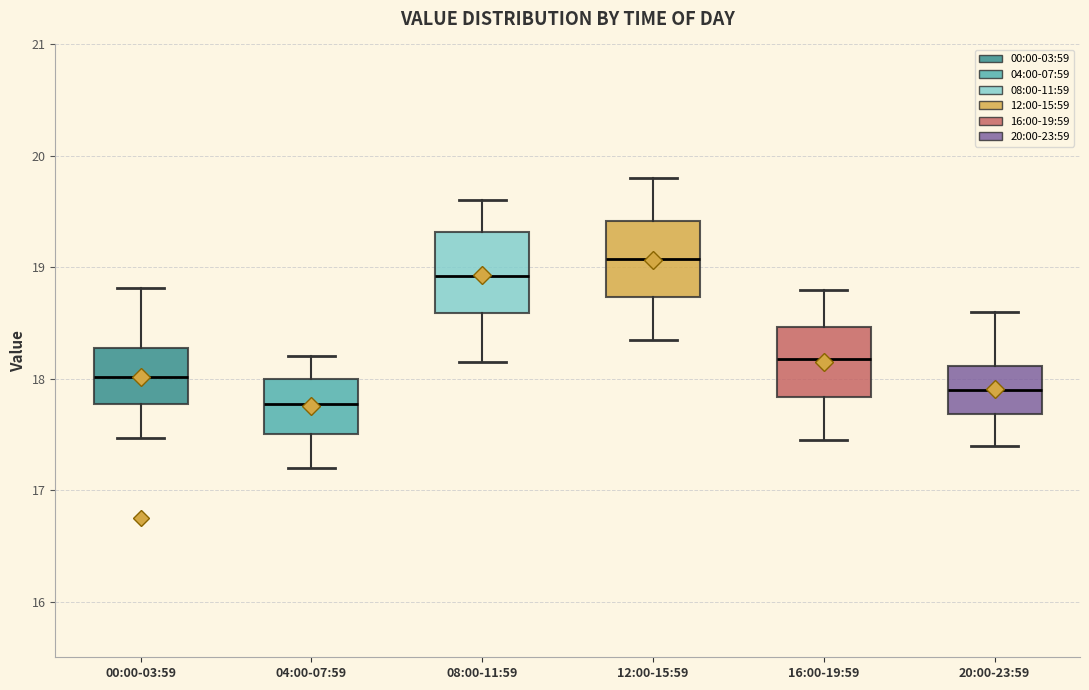

Reading left to right, read every box against the y-axis: the position of its median line, the range the box covers, and the ends of its whiskers. The values are not printed on the chart, so give them approximately, as read against the axis.

00:00-03:59: median 18.0, box 17.8 to 18.3, whiskers 17.5 to 18.8
04:00-07:59: median 17.8, box 17.5 to 18.0, whiskers 17.2 to 18.2
08:00-11:59: median 18.9, box 18.6 to 19.3, whiskers 18.2 to 19.6
12:00-15:59: median 19.1, box 18.7 to 19.4, whiskers 18.4 to 19.8
16:00-19:59: median 18.2, box 17.8 to 18.5, whiskers 17.5 to 18.8
20:00-23:59: median 17.9, box 17.7 to 18.1, whiskers 17.4 to 18.6